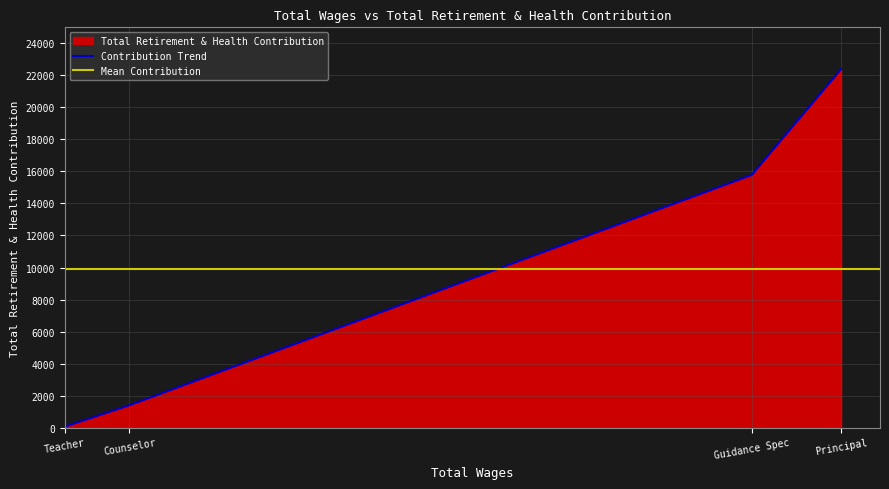

True or false: there are more than 2 points higher than both neighbors.

False